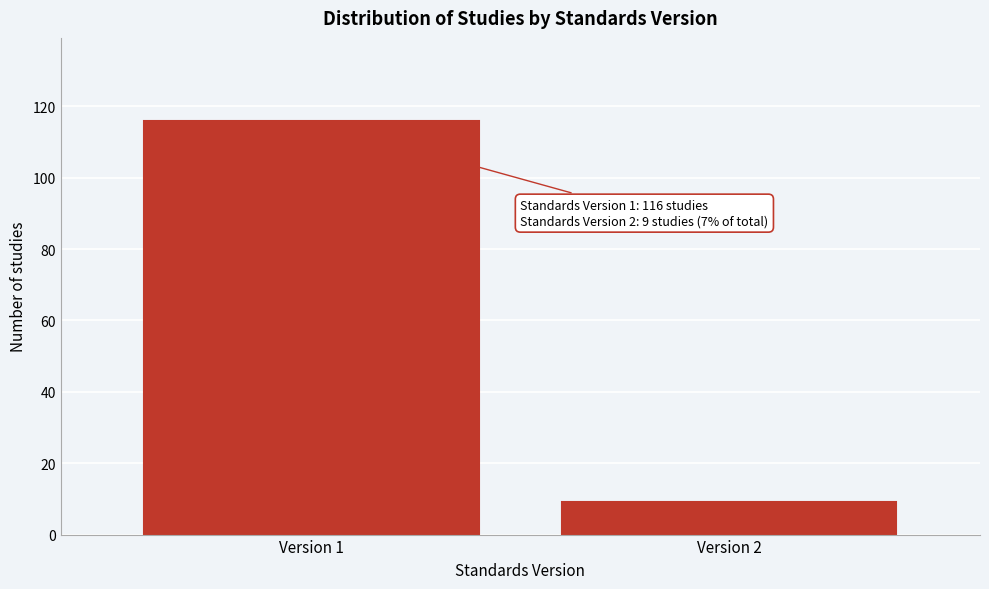

Reading left to right, extract all data points from this chart.

116	9